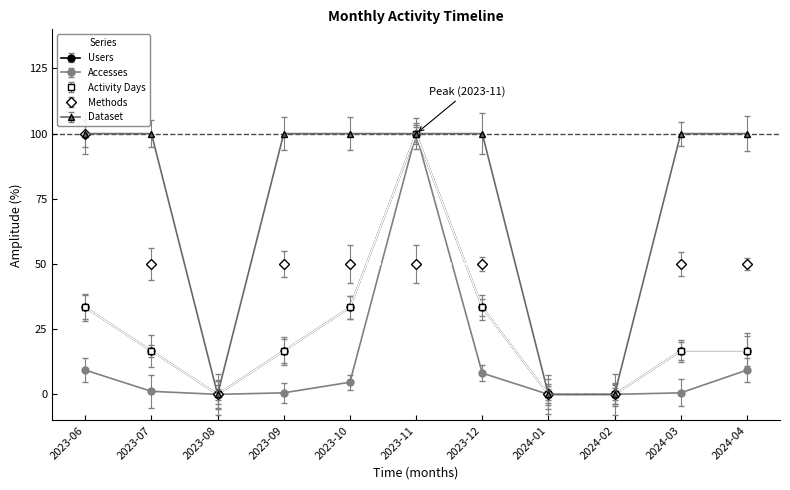

Reading left to right, list all the values displayed in this chart.

Users: 33.3	16.7	0.0	16.7	33.3	100.0	33.3	0.0	0.0	16.7	16.7
Accesses: 9.3	1.2	0.0	0.6	4.7	100.0	8.1	0.0	0.0	0.6	9.3
Activity Days: 33.3	16.7	0.0	16.7	33.3	100.0	33.3	0.0	0.0	16.7	16.7
Methods: 100.0	50.0	0.0	50.0	50.0	50.0	50.0	0.0	0.0	50.0	50.0
Dataset: 100.0	100.0	0.0	100.0	100.0	100.0	100.0	0.0	0.0	100.0	100.0